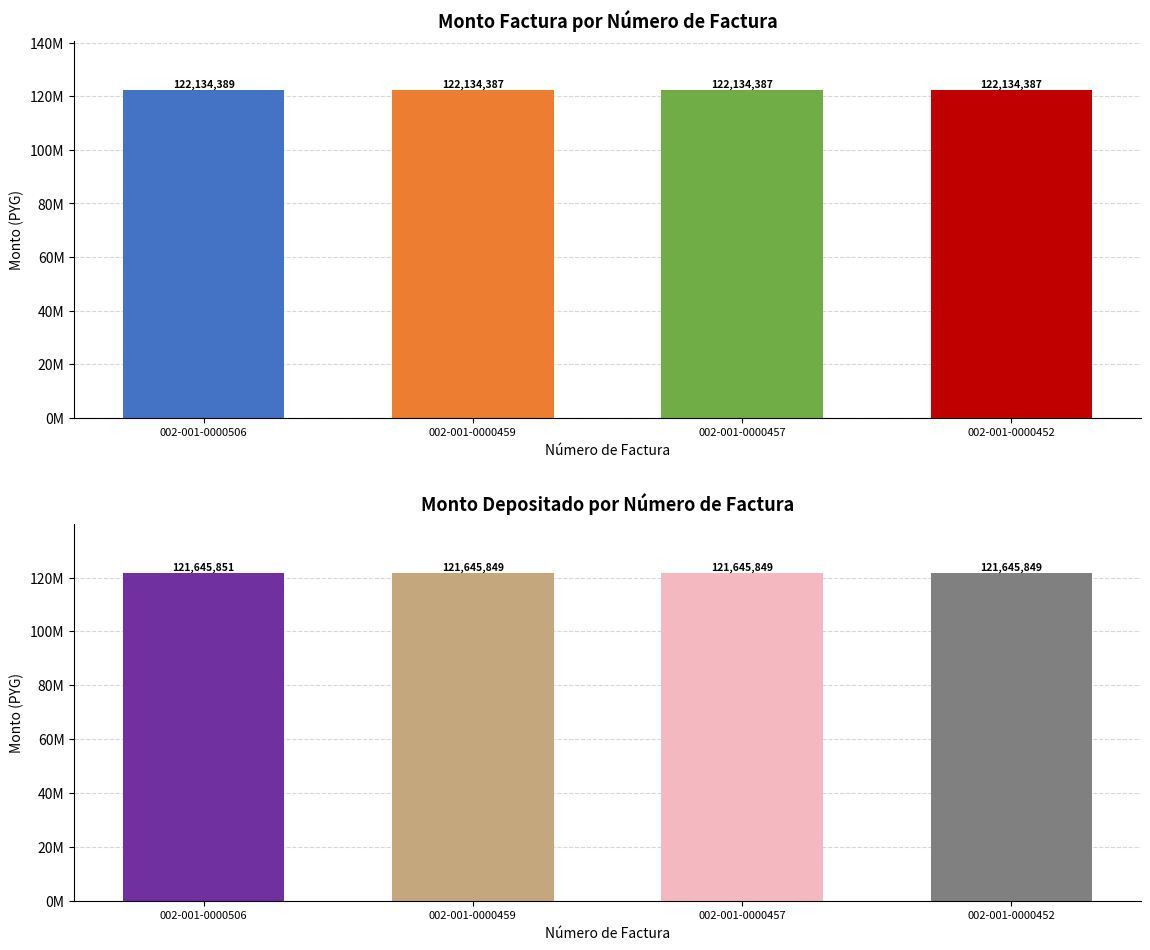

Count the number of data series in this chart.

2